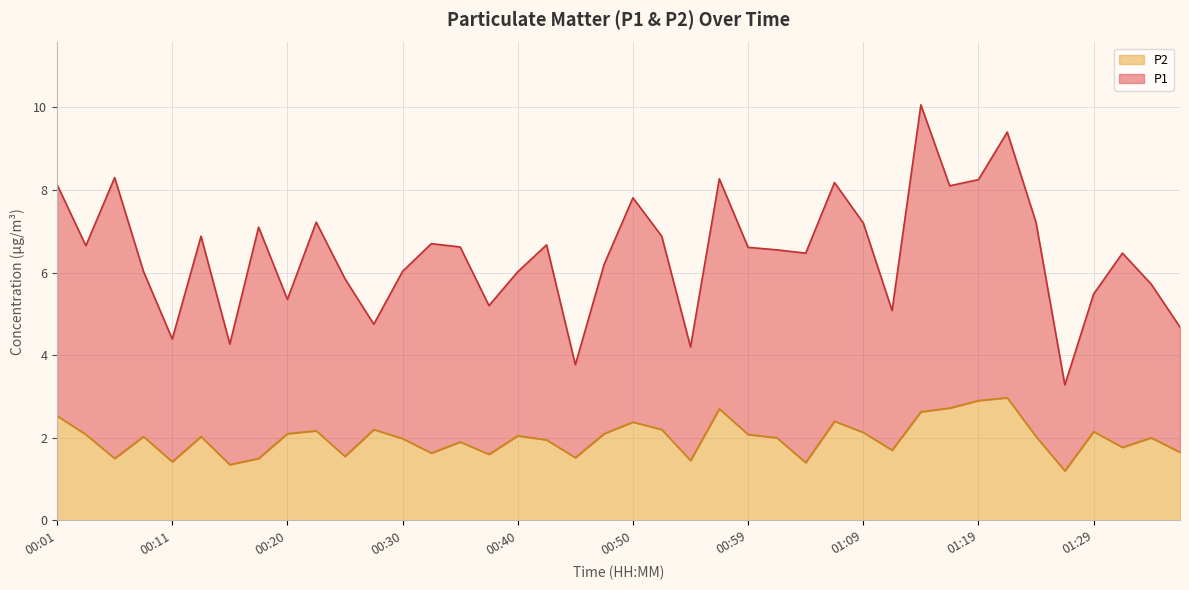

Does the chart display data point markers on the line(s)?

No